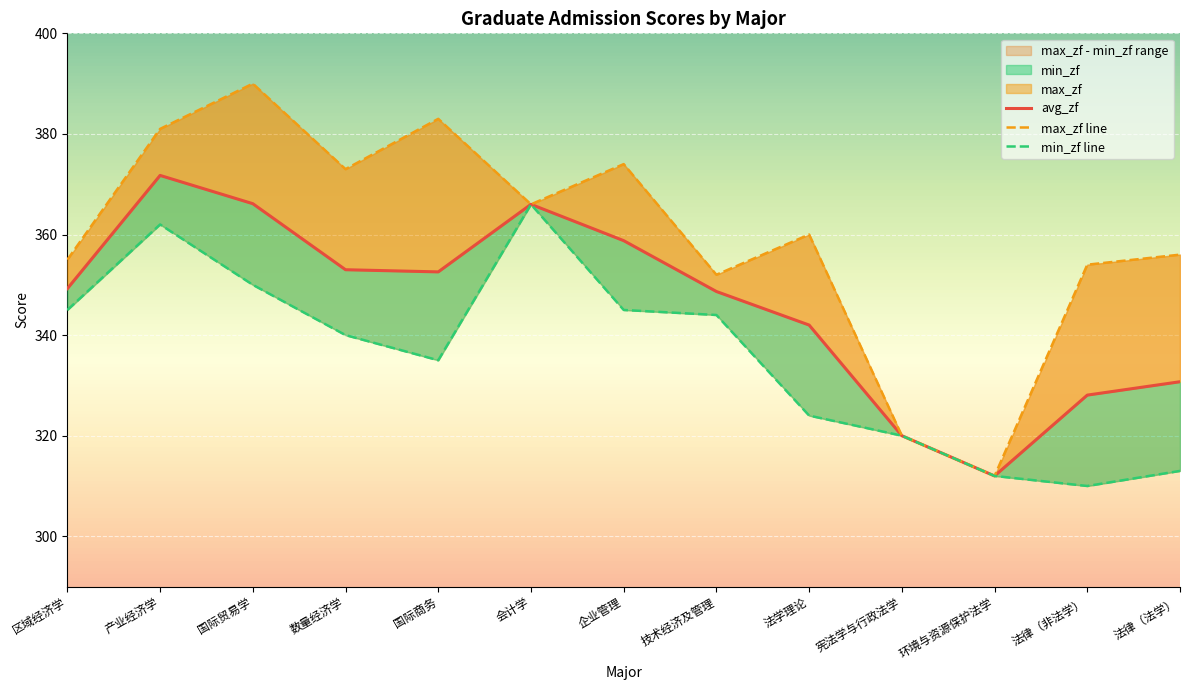

Rank the series by their average value, from highest to lowest.

max_zf, avg_zf, min_zf